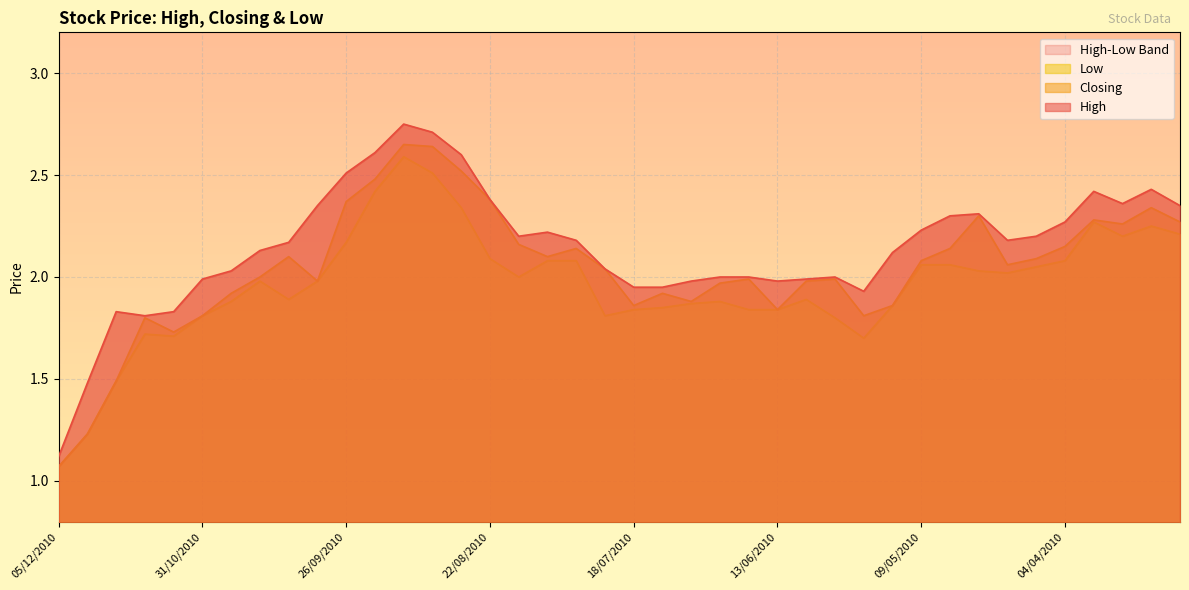

What is the difference between the maximum and minimum values in the Low series?

1.5